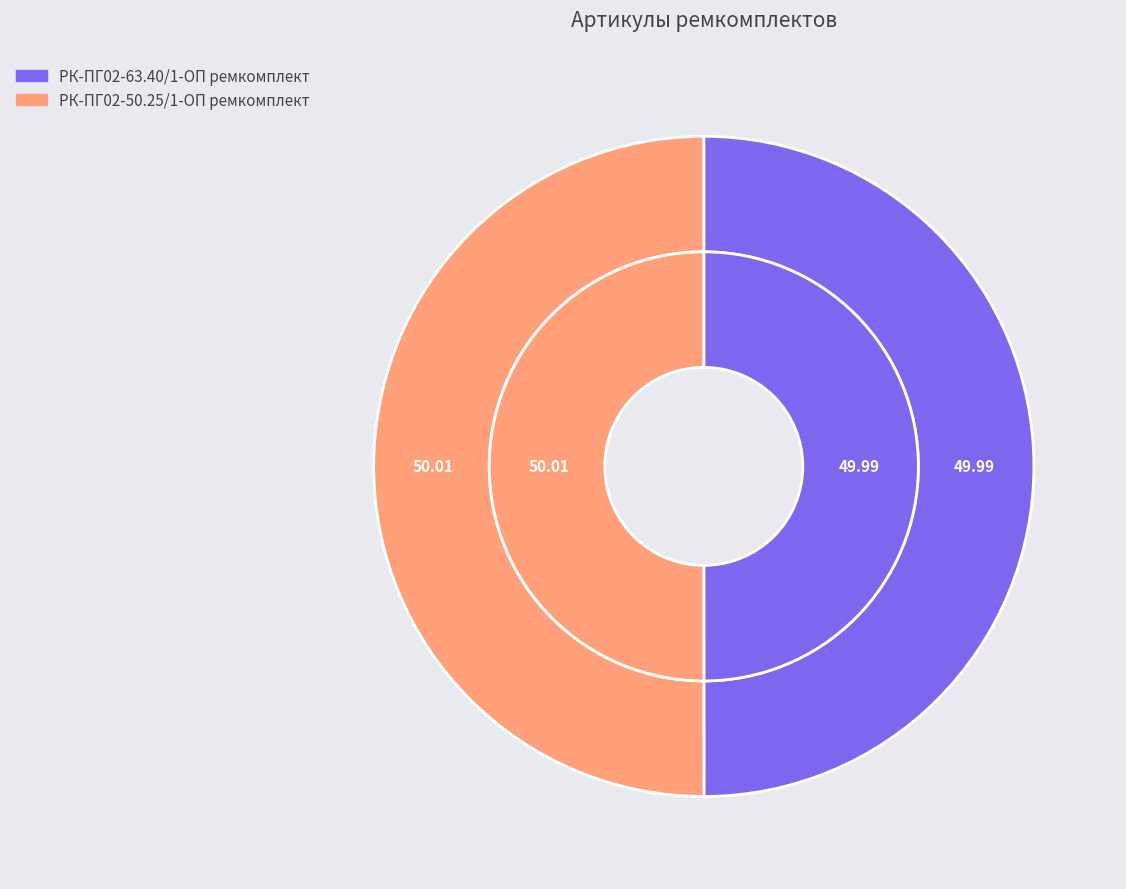

Which slice is the largest?

РК-ПГ02-50.25/1-ОП ремкомплект